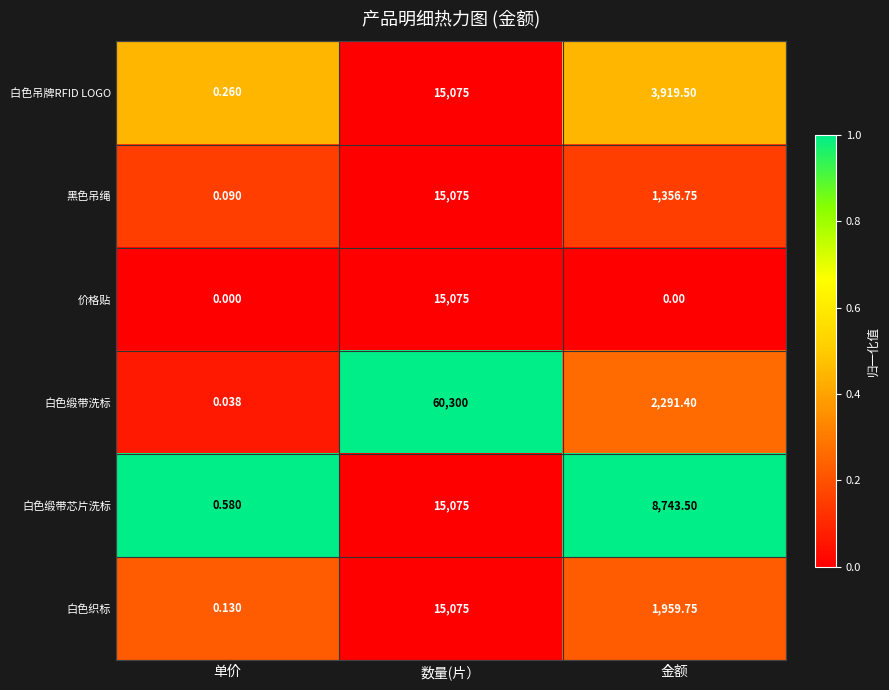

At which category does the chart reach its peak across all series?

数量(片）